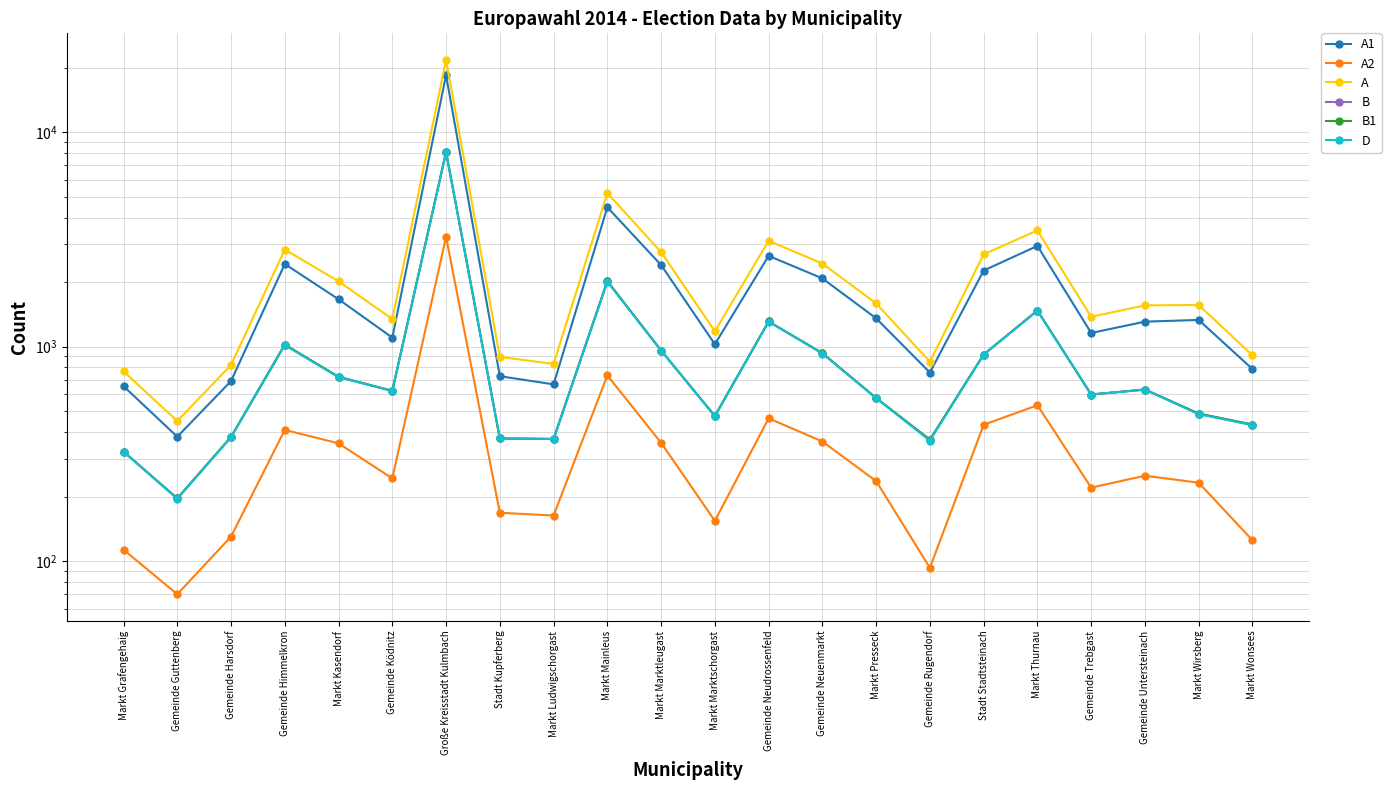

What is the spread (max minus min) of values at Markt Presseck?

1355